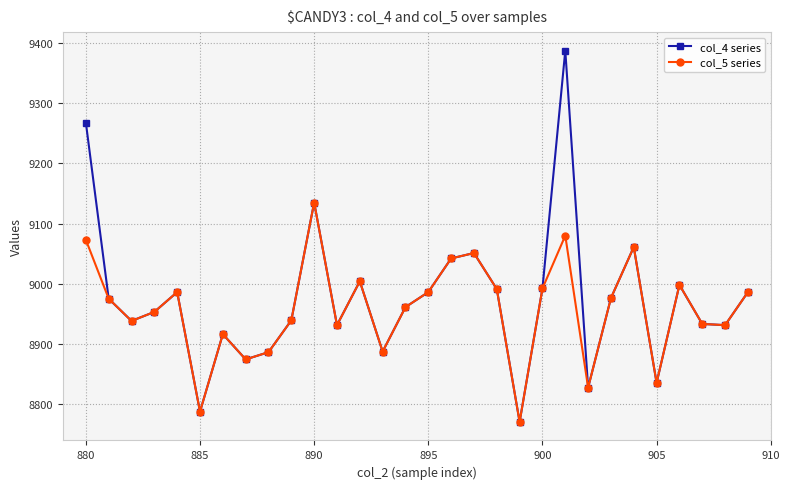

Does the chart display data point markers on the line(s)?

Yes